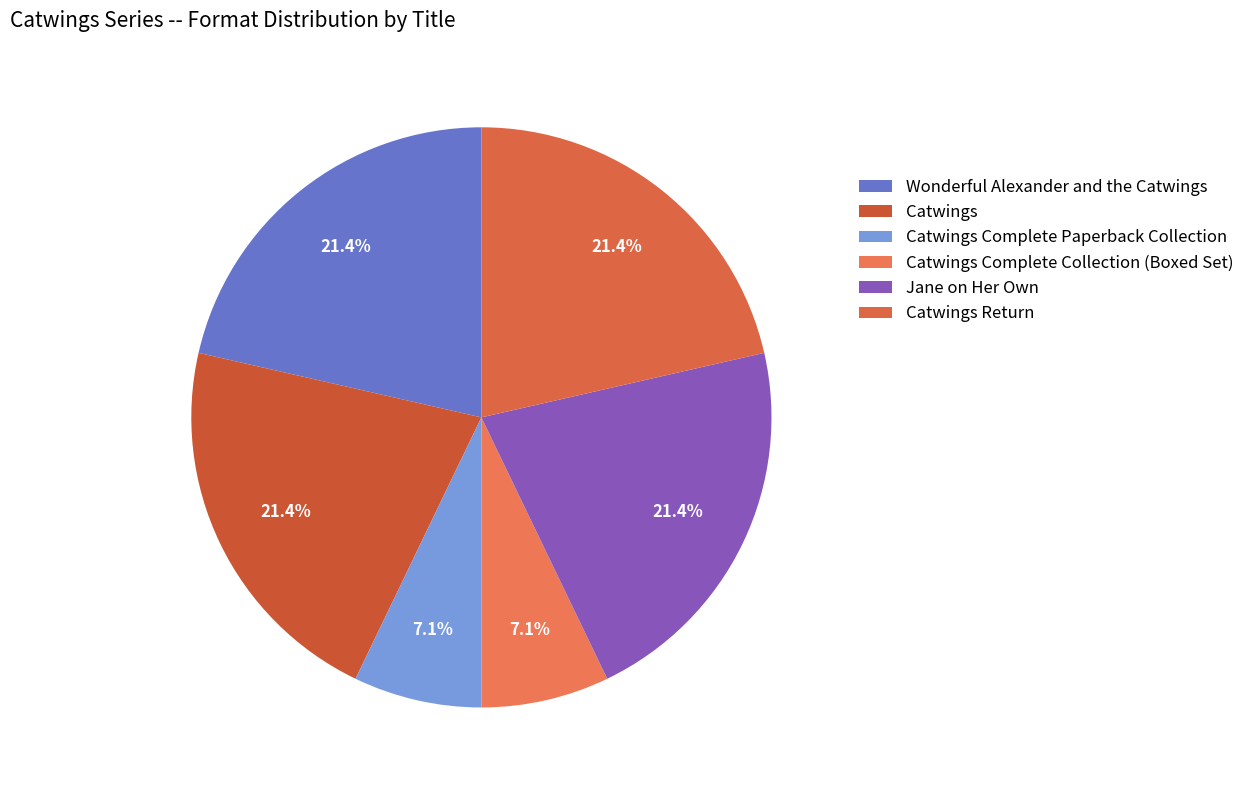

Is Catwings the majority of the pie?

No